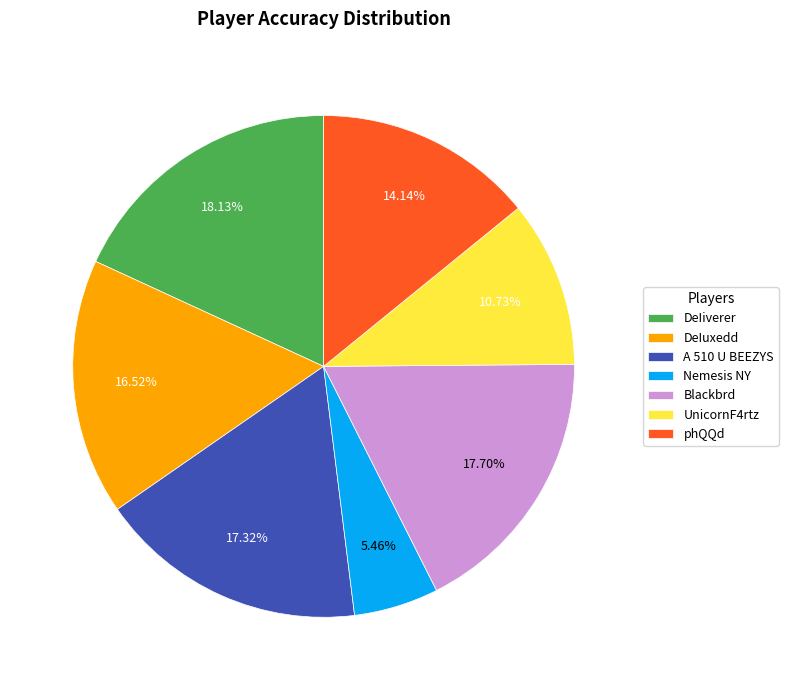

To the nearest percent, what is the average slice percentage?

14%